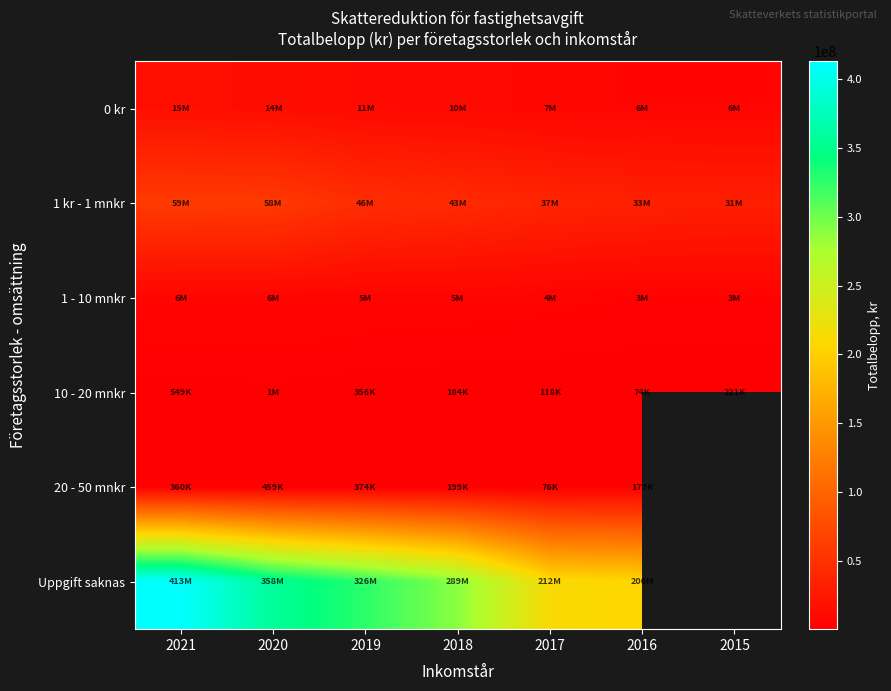

Which category has the highest value in the 0 kr series?

2021